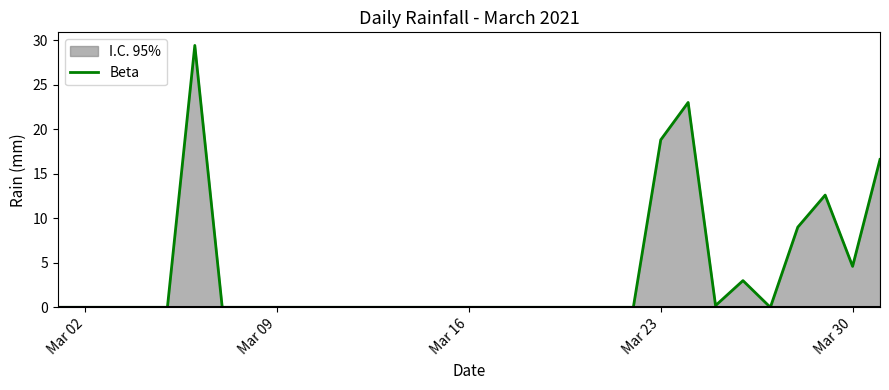

True or false: the data shows 0.0 at Mar 16.

True